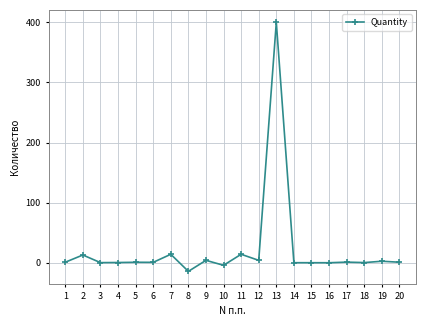

What is the maximum value shown in the chart?

400.0